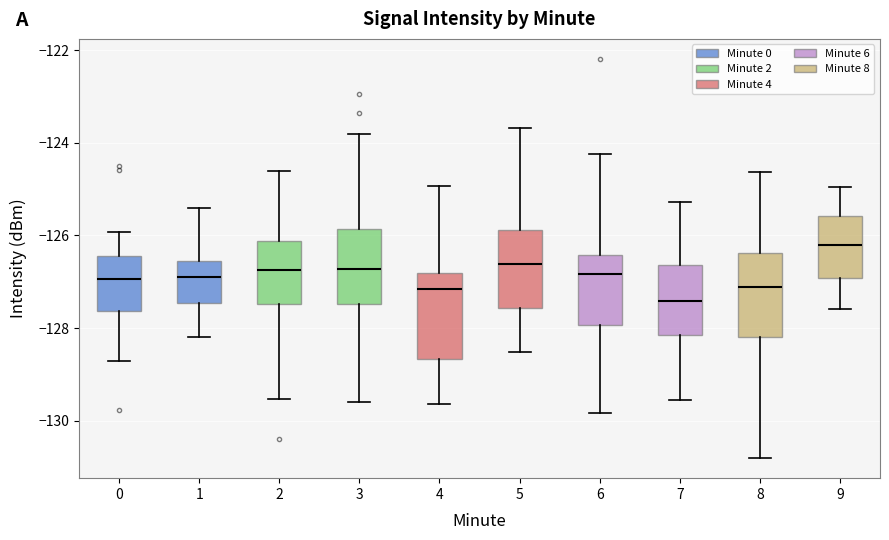

Reading left to right, read every box against the y-axis: the position of its median line, the range the box covers, and the ends of its whiskers. The values are not printed on the chart, so give them approximately, as read against the axis.

0: median -127.0, box -127.6 to -126.4, whiskers -128.6 to -126.0
1: median -126.8, box -127.4 to -126.6, whiskers -128.2 to -125.4
2: median -126.8, box -127.4 to -126.2, whiskers -129.6 to -124.6
3: median -126.8, box -127.4 to -125.8, whiskers -129.6 to -123.8
4: median -127.2, box -128.6 to -126.8, whiskers -129.6 to -125.0
5: median -126.6, box -127.6 to -125.8, whiskers -128.6 to -123.6
6: median -126.8, box -128.0 to -126.4, whiskers -129.8 to -124.2
7: median -127.4, box -128.2 to -126.6, whiskers -129.6 to -125.2
8: median -127.2, box -128.2 to -126.4, whiskers -130.8 to -124.6
9: median -126.2, box -127.0 to -125.6, whiskers -127.6 to -125.0